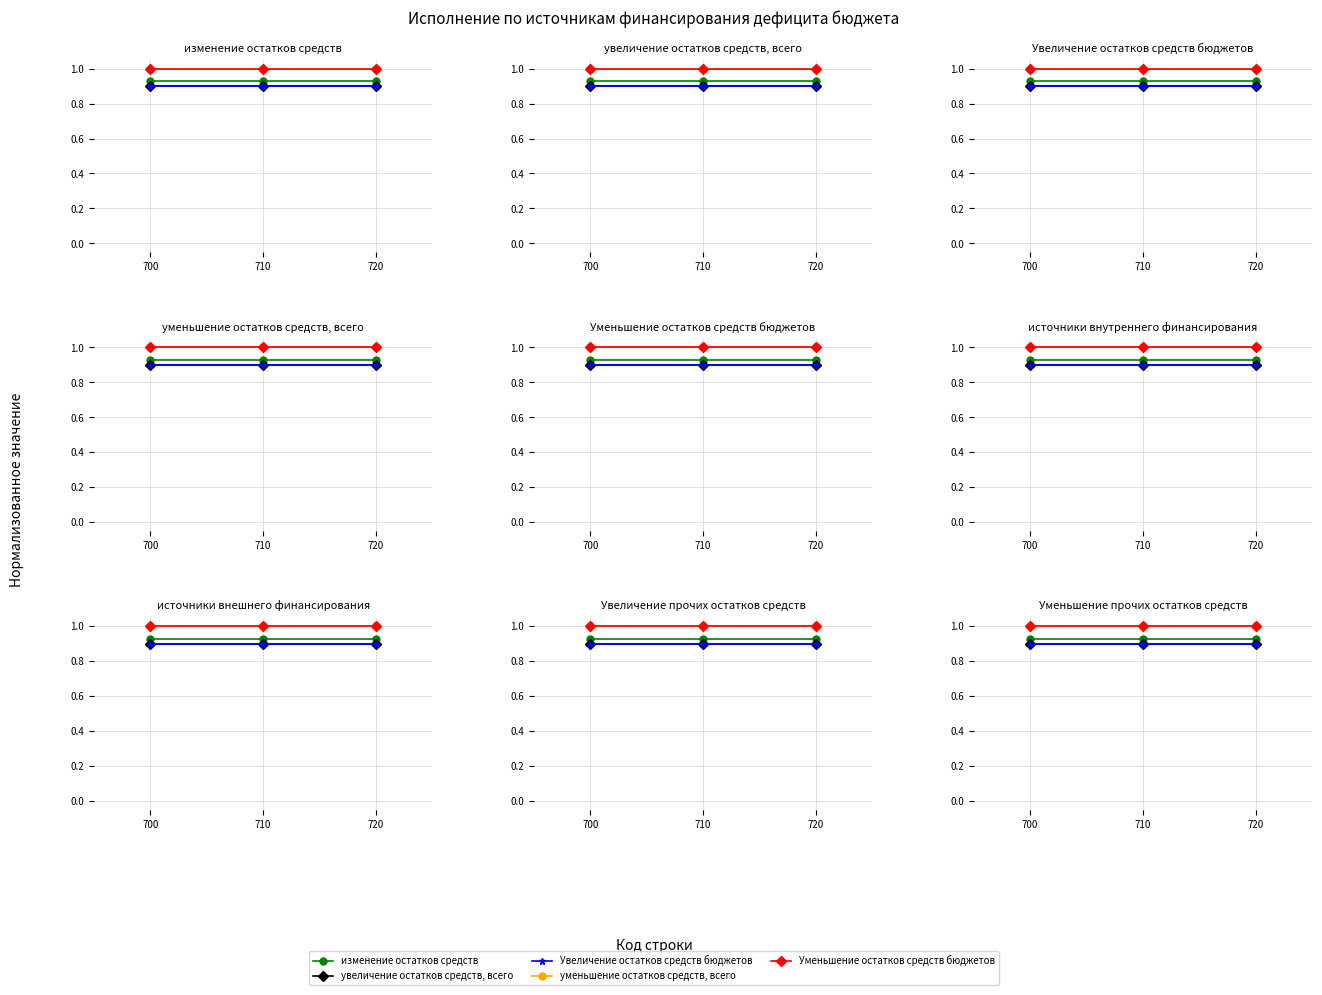

Rank the series by their maximum value, from lowest to highest.

увеличение остатков средств, всего, Увеличение остатков средств бюджетов, изменение остатков средств, уменьшение остатков средств, всего, Уменьшение остатков средств бюджетов